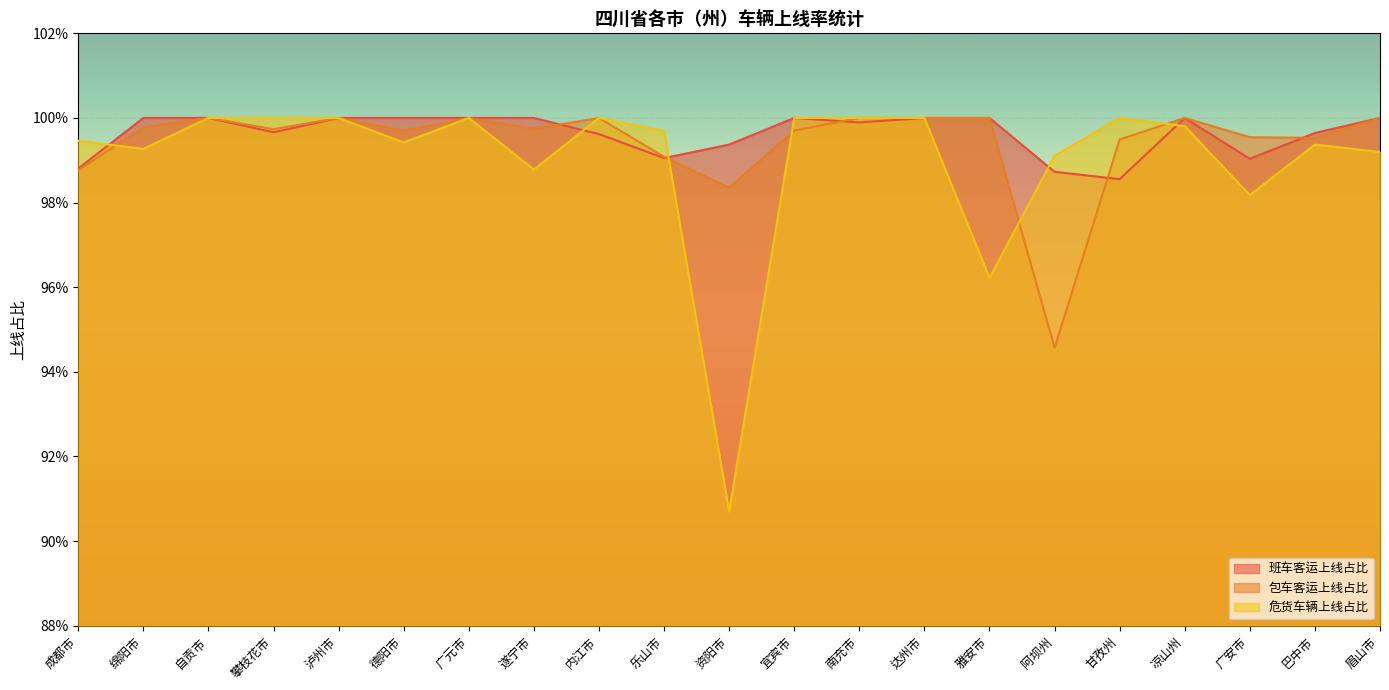

What is the approximate value of 包车客运上线占比 at 乐山市?

1.0